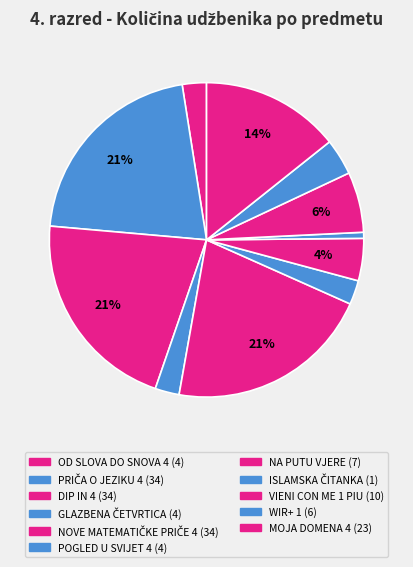

Is it true that POGLED U SVIJET 4 is 11% of the pie?

False